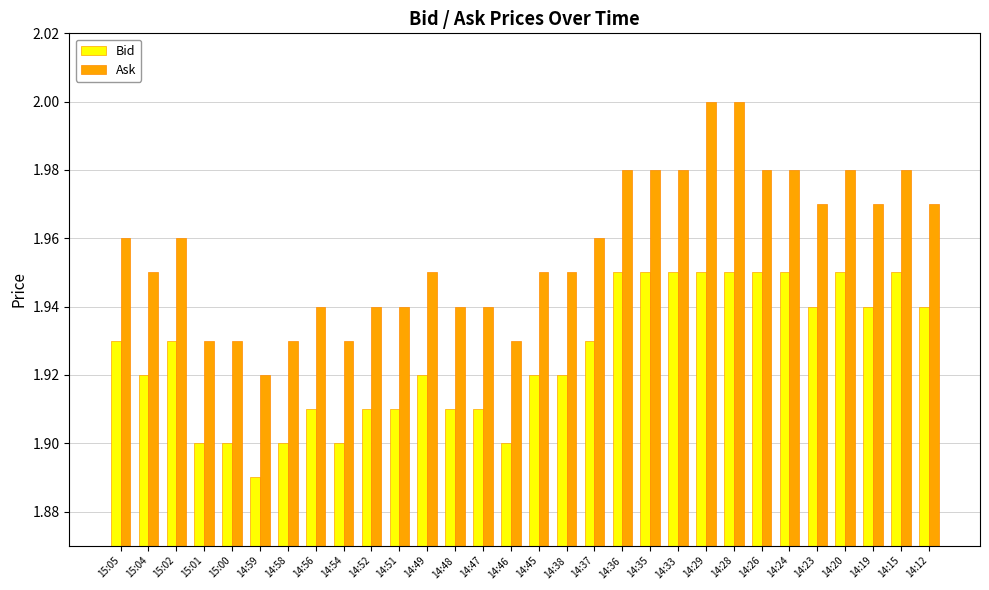

What is the label of the 16th bar from the left?

14:45